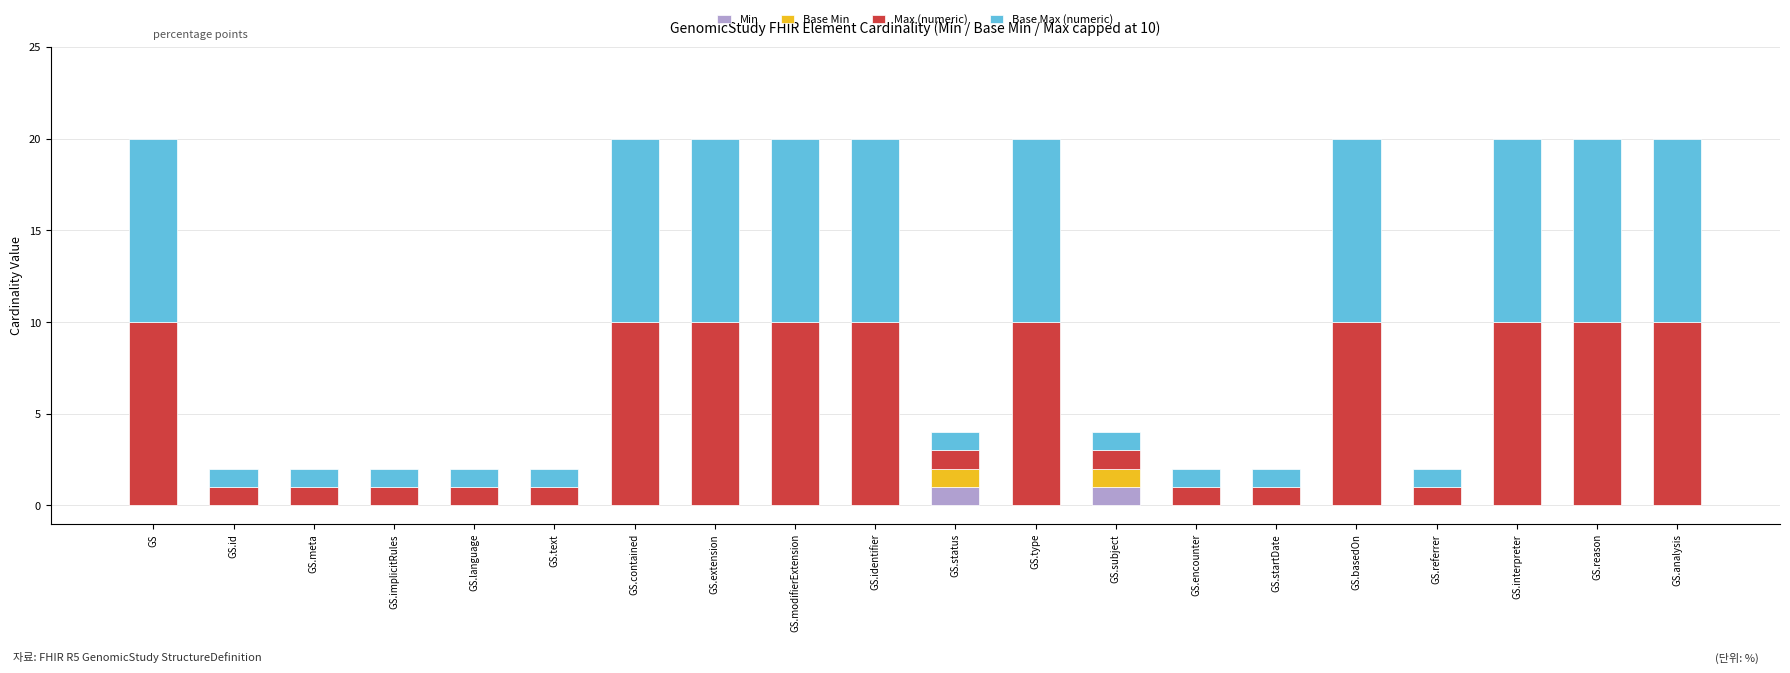

What is the total value across all series at GS.extension?

20